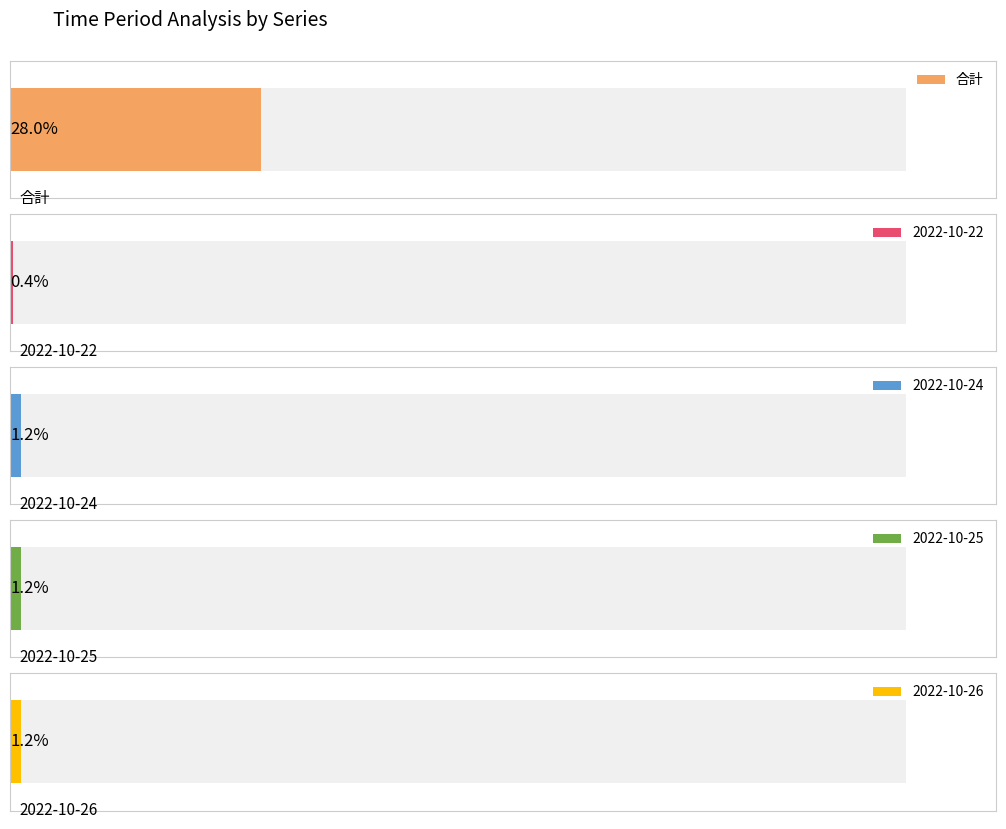

Which series has the widest spread of values?

合計